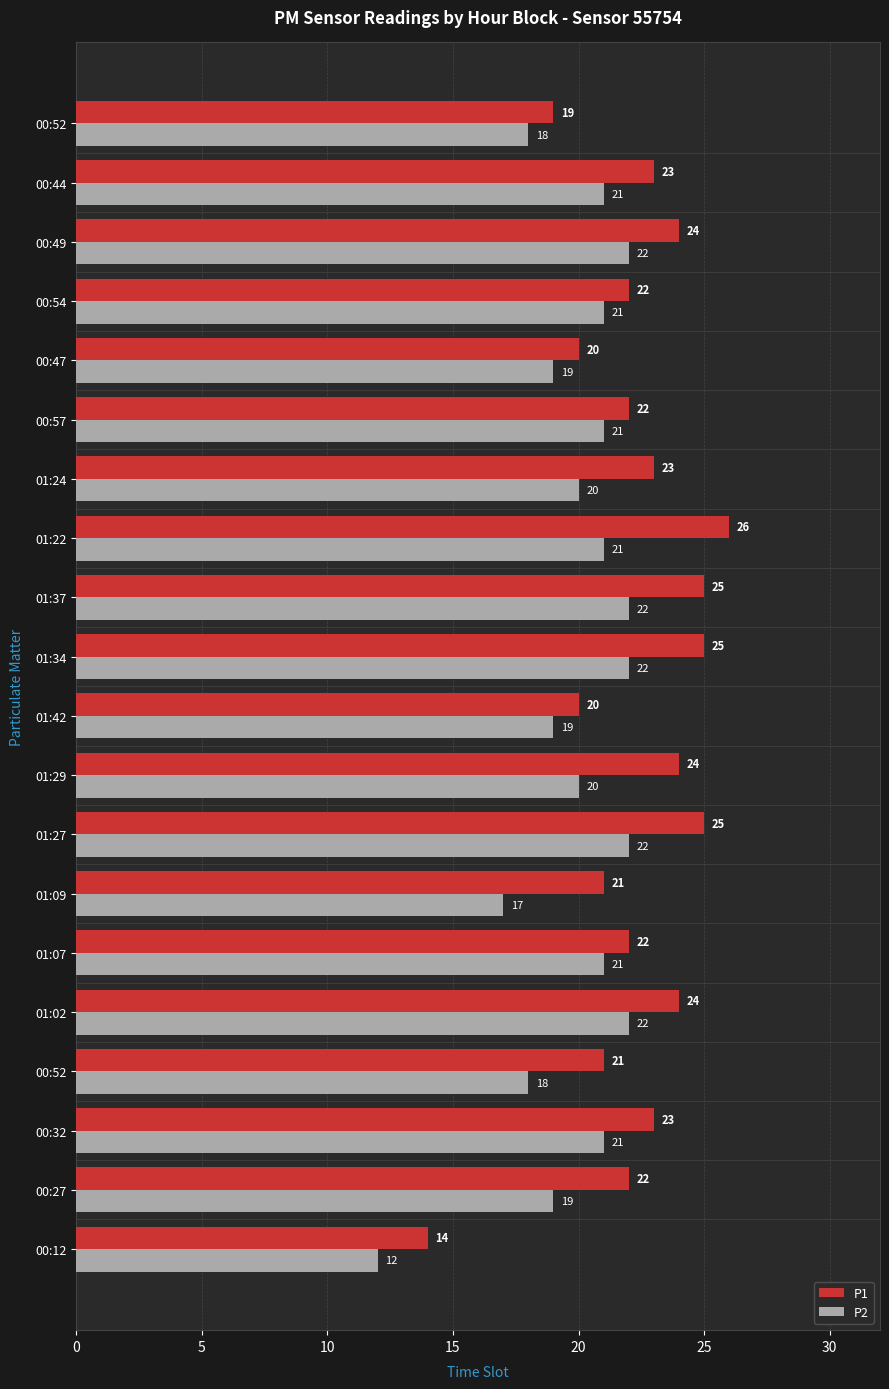

What are all the series names shown in the legend?

P1, P2